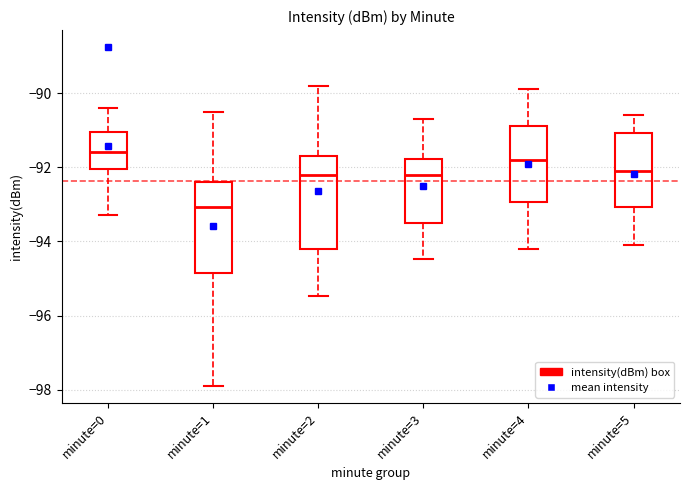

Reading left to right, transcribe this box plot: for each box, give where its median line is, the range the box spans, and where its two whiskers end, as read against the y-axis. The values are not printed on the chart, so give them approximately, as read against the axis.

minute=0: median -91.6, box -92.0 to -91.0, whiskers -93.2 to -90.4
minute=1: median -93.0, box -94.8 to -92.4, whiskers -97.8 to -90.6
minute=2: median -92.2, box -94.2 to -91.6, whiskers -95.4 to -89.8
minute=3: median -92.2, box -93.6 to -91.8, whiskers -94.4 to -90.6
minute=4: median -91.8, box -93.0 to -90.8, whiskers -94.2 to -89.8
minute=5: median -92.0, box -93.0 to -91.0, whiskers -94.0 to -90.6